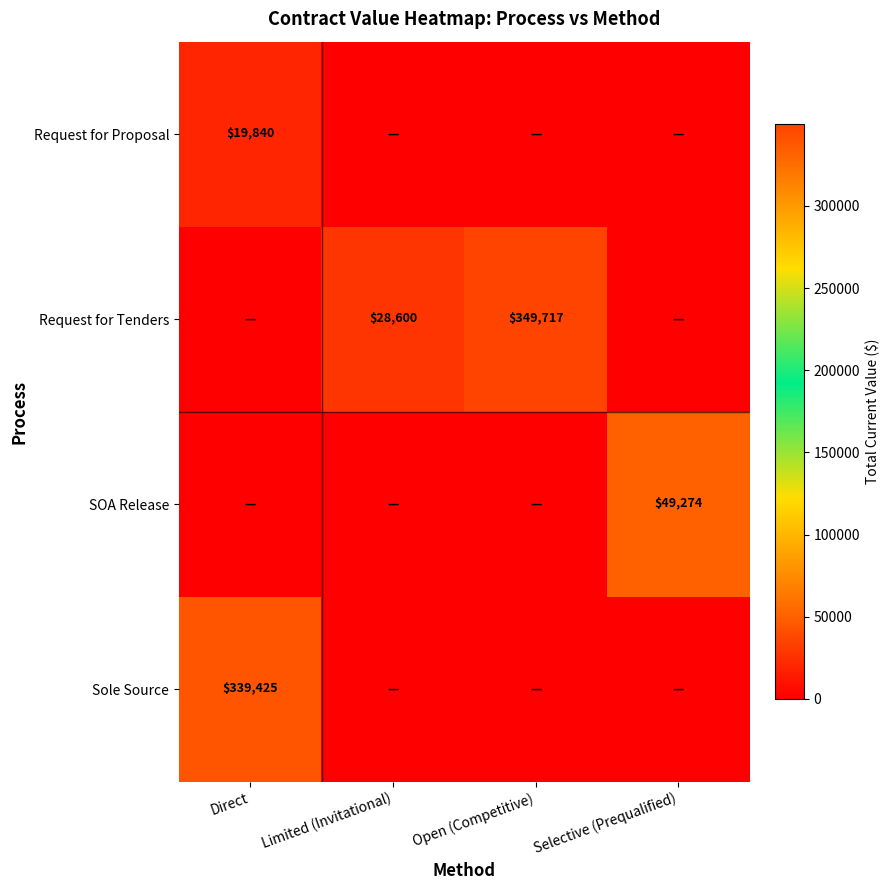

Between Direct and Selective (Prequalified), which is larger?

Direct